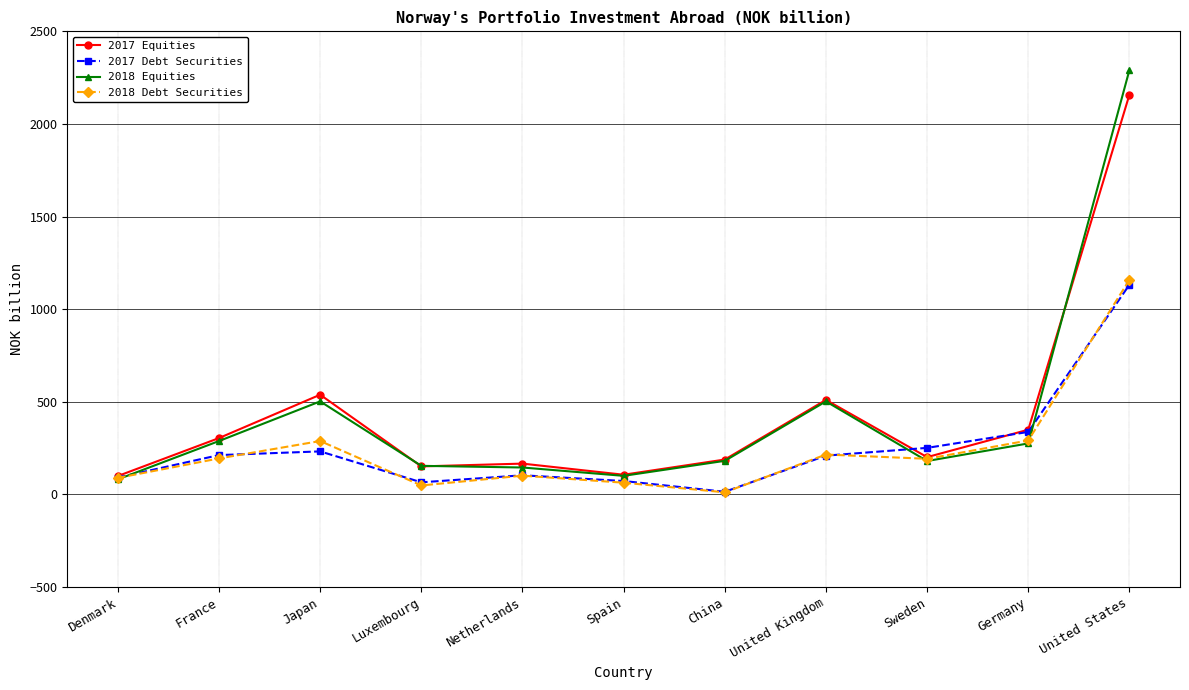

At how many categories does at least one series exceed 1371?

1